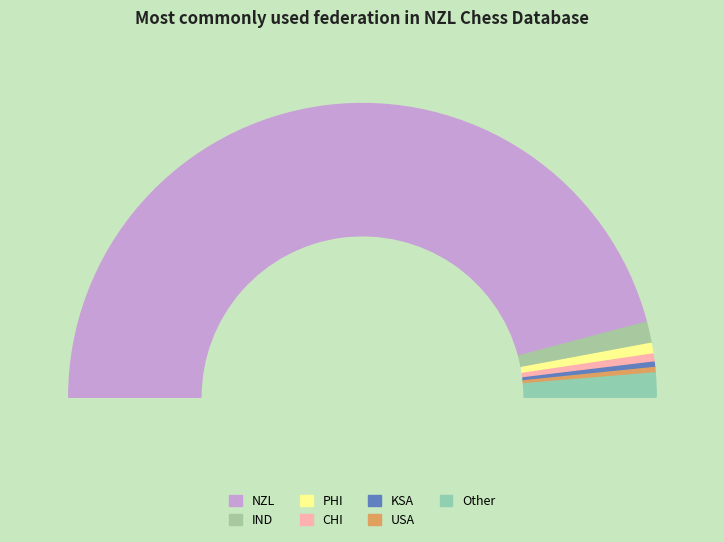

Is there any slice that represents more than half of the pie?

Yes